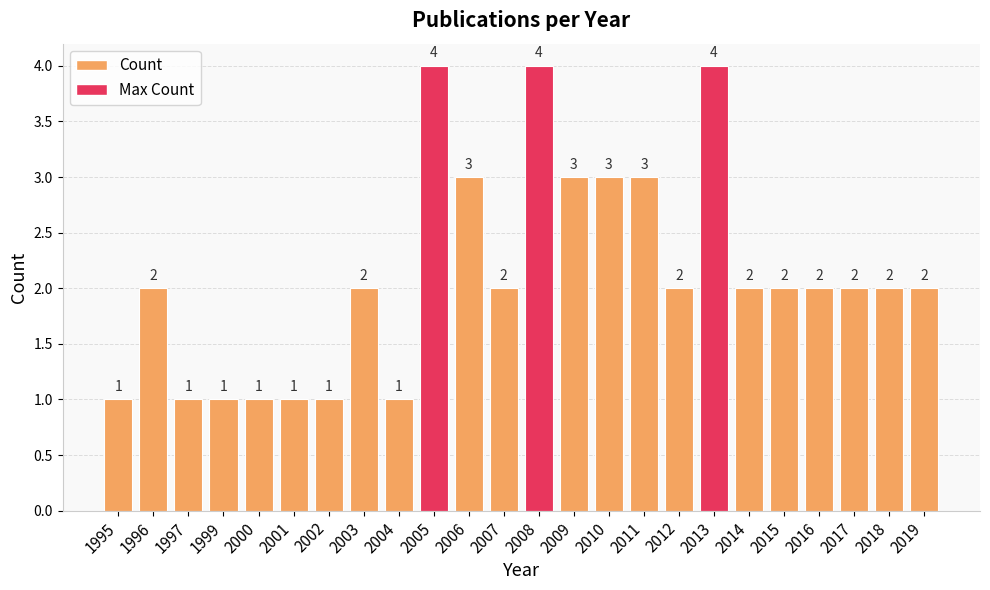

True or false: the data shows 2 at 2014.

True